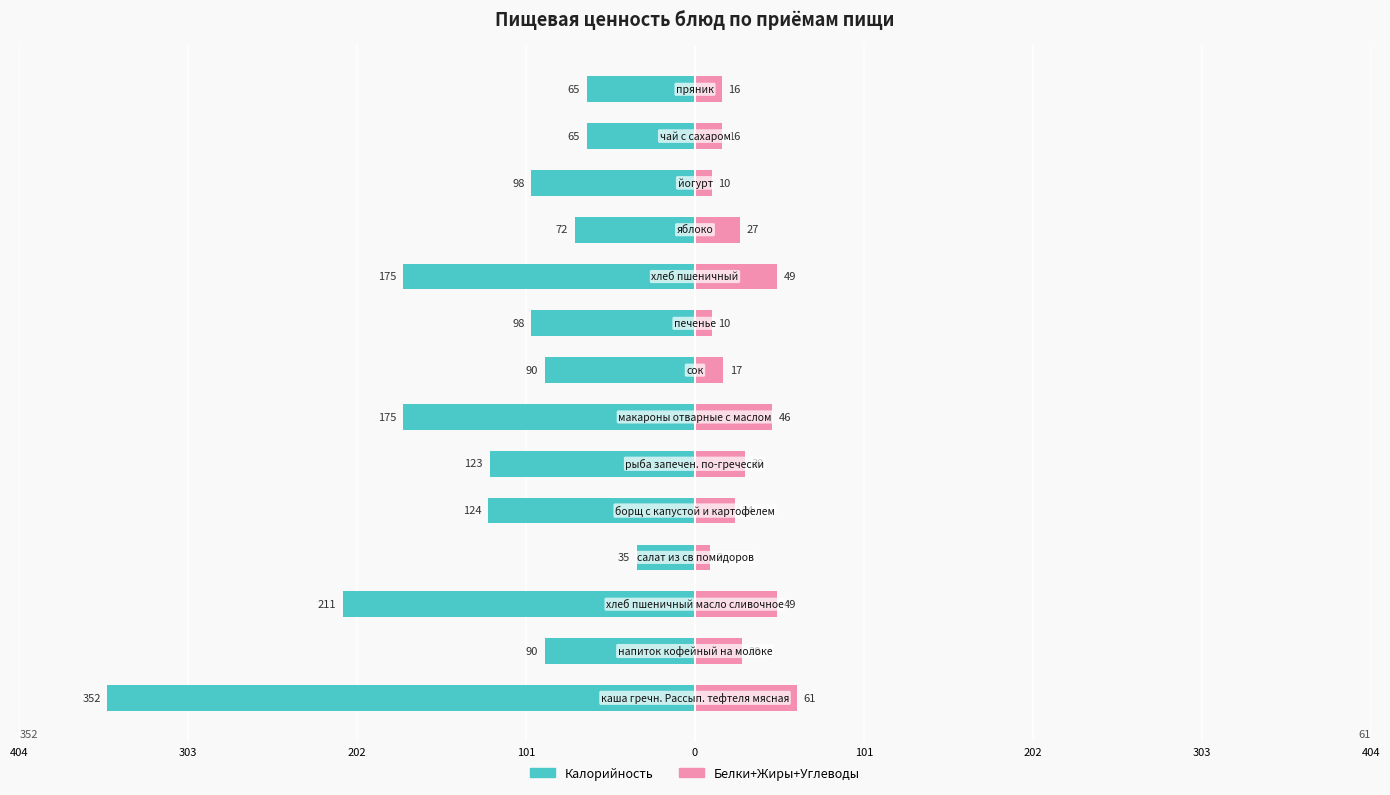

Are the bars grouped side by side (vs. stacked)?

Yes